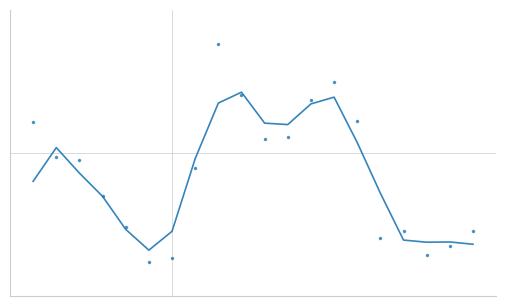

Is it true that the value at 16 is 0.1?

False